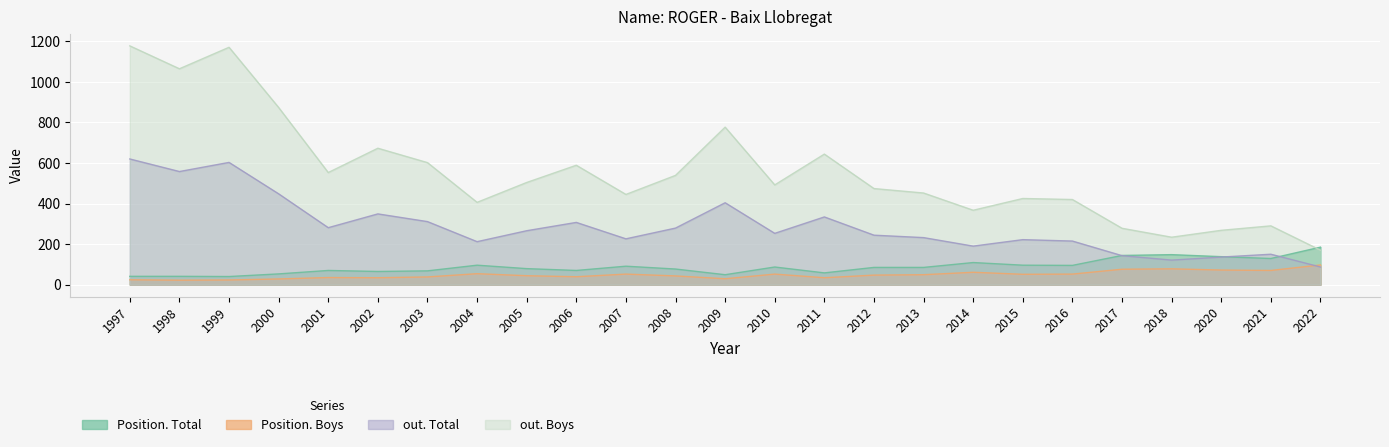

What is the difference between the Position. Total values at 1998 and 2014?

68